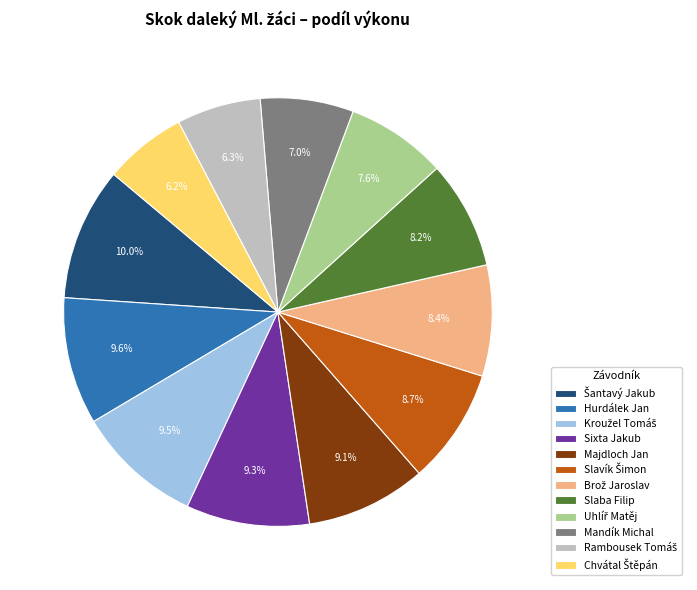

What portion of the pie excludes Mandík Michal?

93.0%